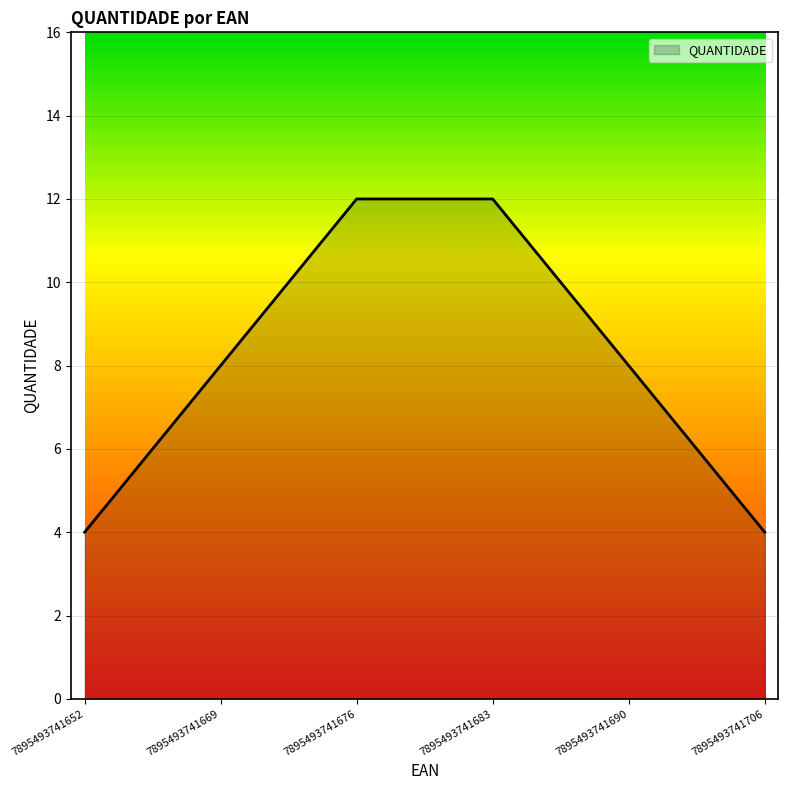

What is the greatest value displayed?

12